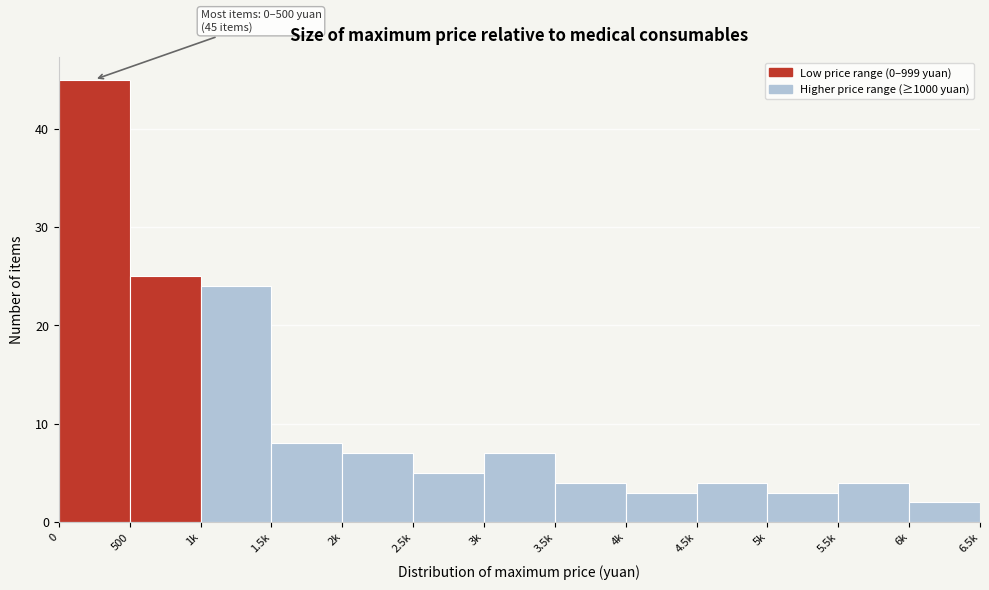

Reading left to right, transcribe all the data shown in this chart.

0=45	500=25	1k=24	1.5k=8	2k=7	2.5k=5	3k=7	3.5k=4	4k=3	4.5k=4	5k=3	5.5k=4	6k=2